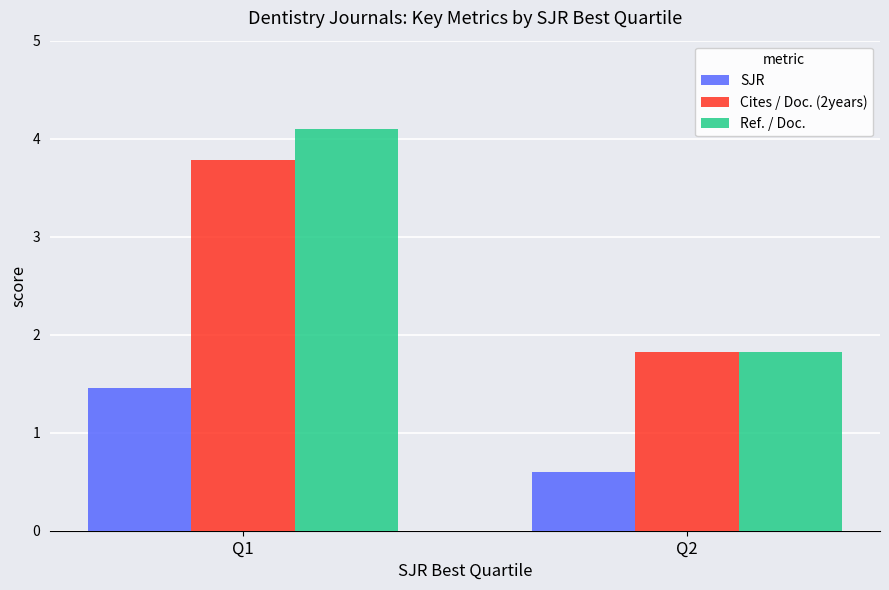

What is the difference between the highest and lowest values at Q1?

2.6